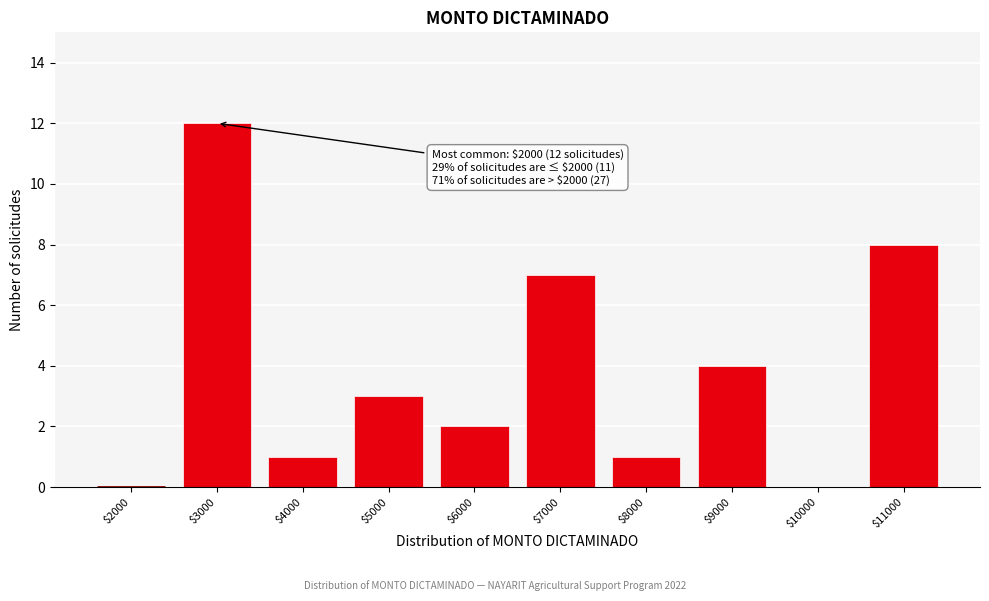

True or false: the data shows 3 at $6000.

False